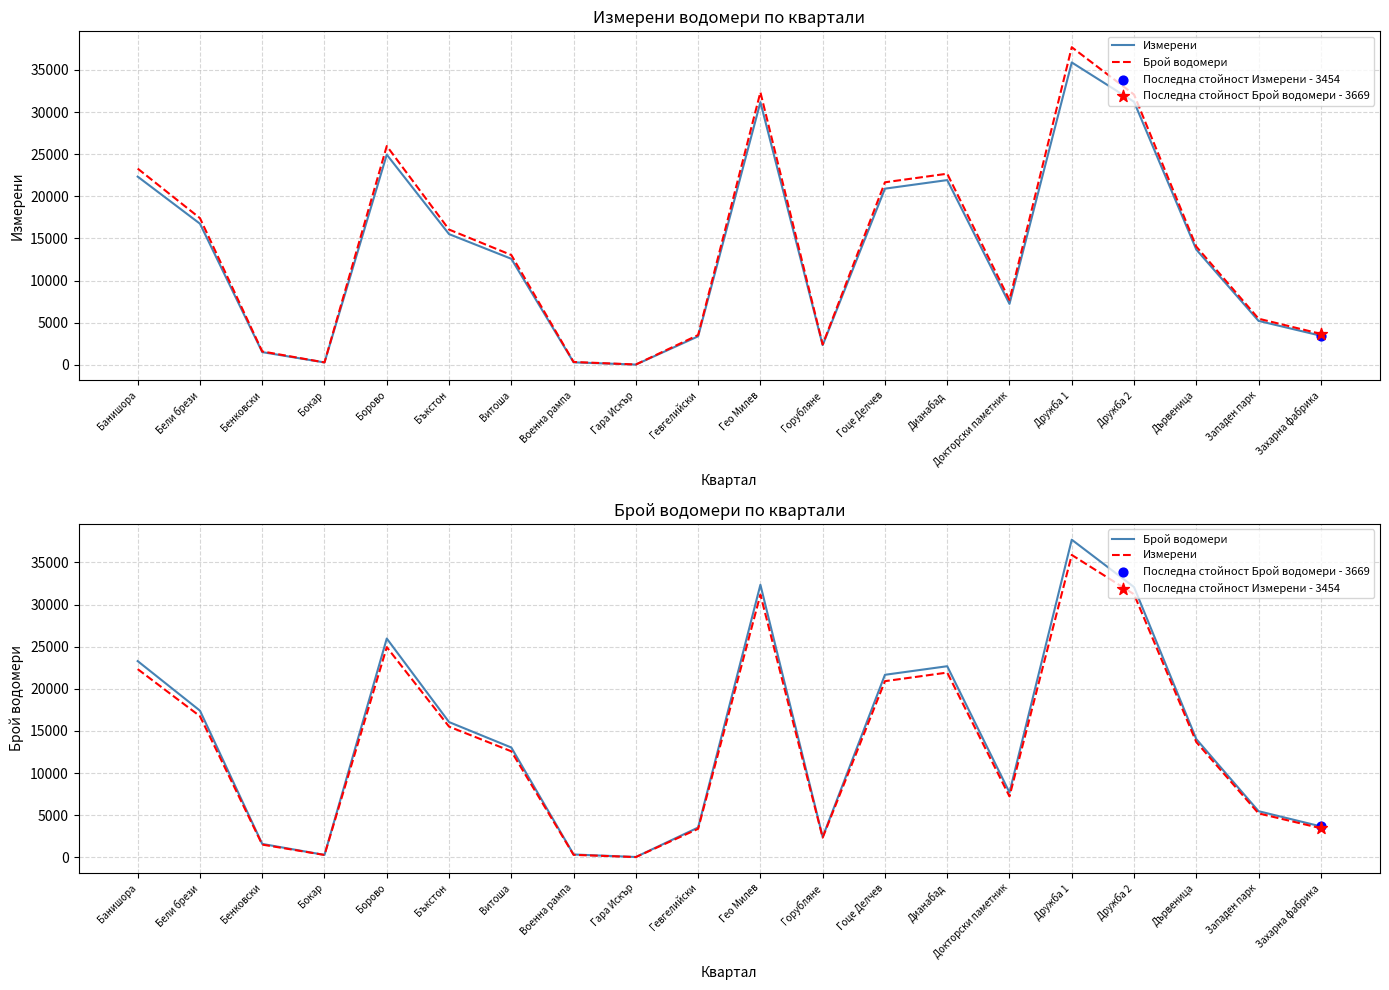

Is the value of Брой водомери at Бъкстон greater than the value of Измерени at Дружба 2?

No